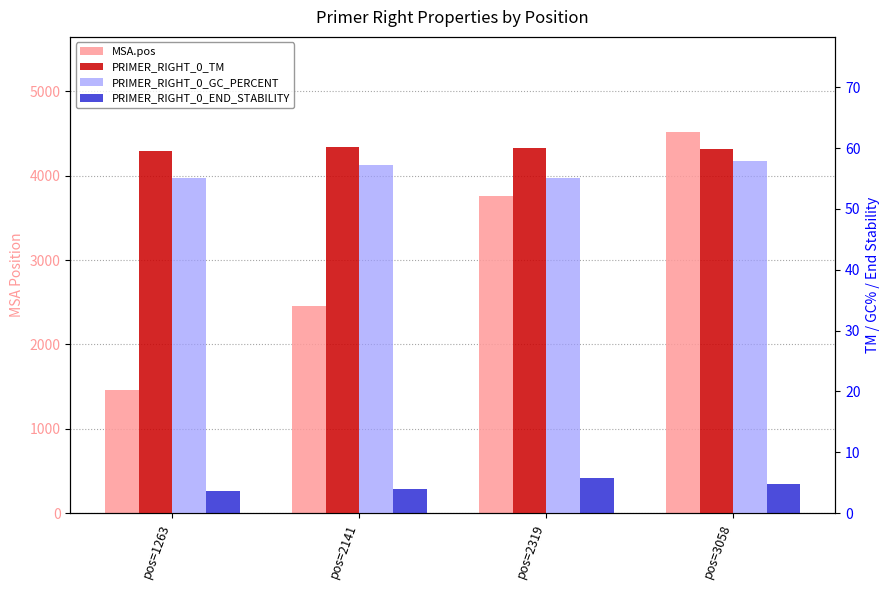

What is the total value across all series at pos=1263?

1581.2